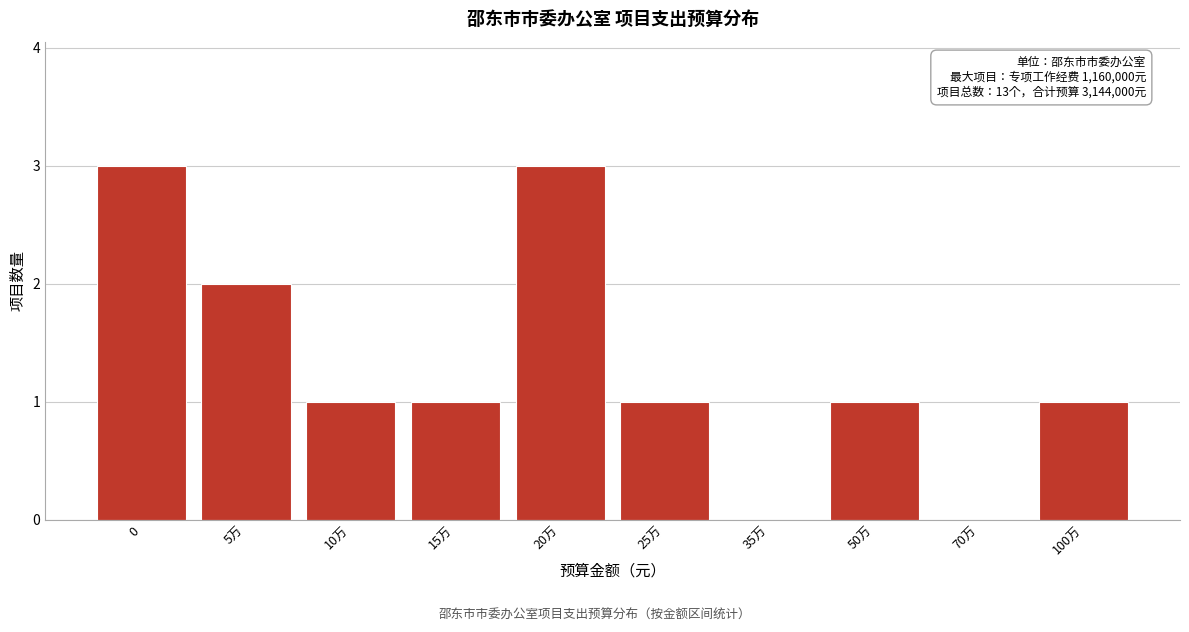

Reading left to right, list all the values displayed in this chart.

0=3	5万=2	10万=1	15万=1	20万=3	25万=1	35万=0	50万=1	70万=0	100万=1